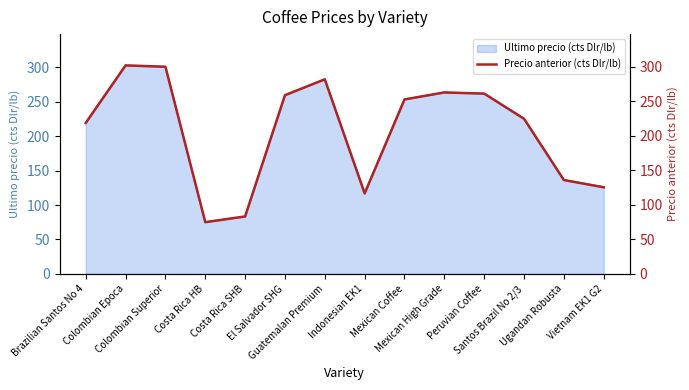

How many data points are less than 252?

7